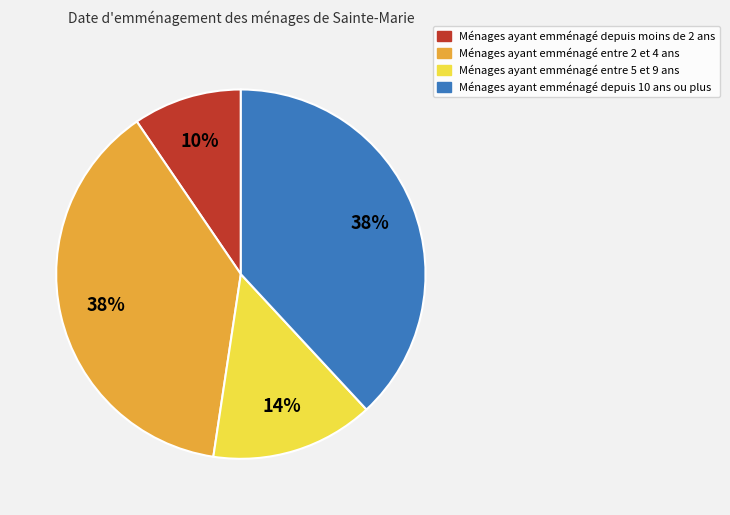

Is there any slice that represents more than half of the pie?

No